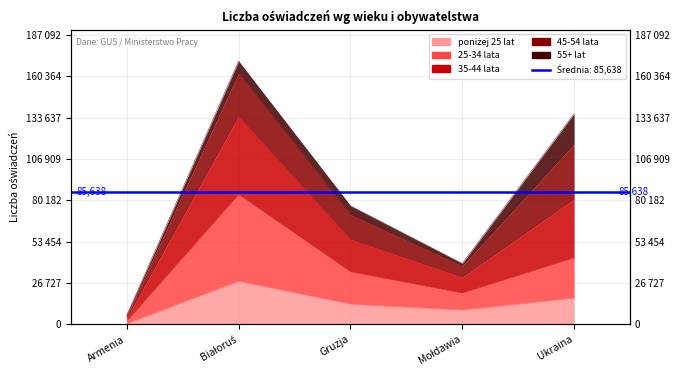

In Liczba oświadczeń, how many points are higher than both neighbors (excluding endpoints)?

1